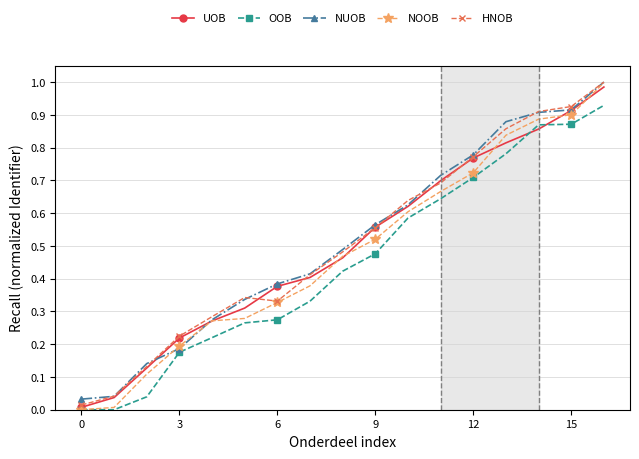

True or false: NUOB has more than 2 points higher than both neighbors.

False